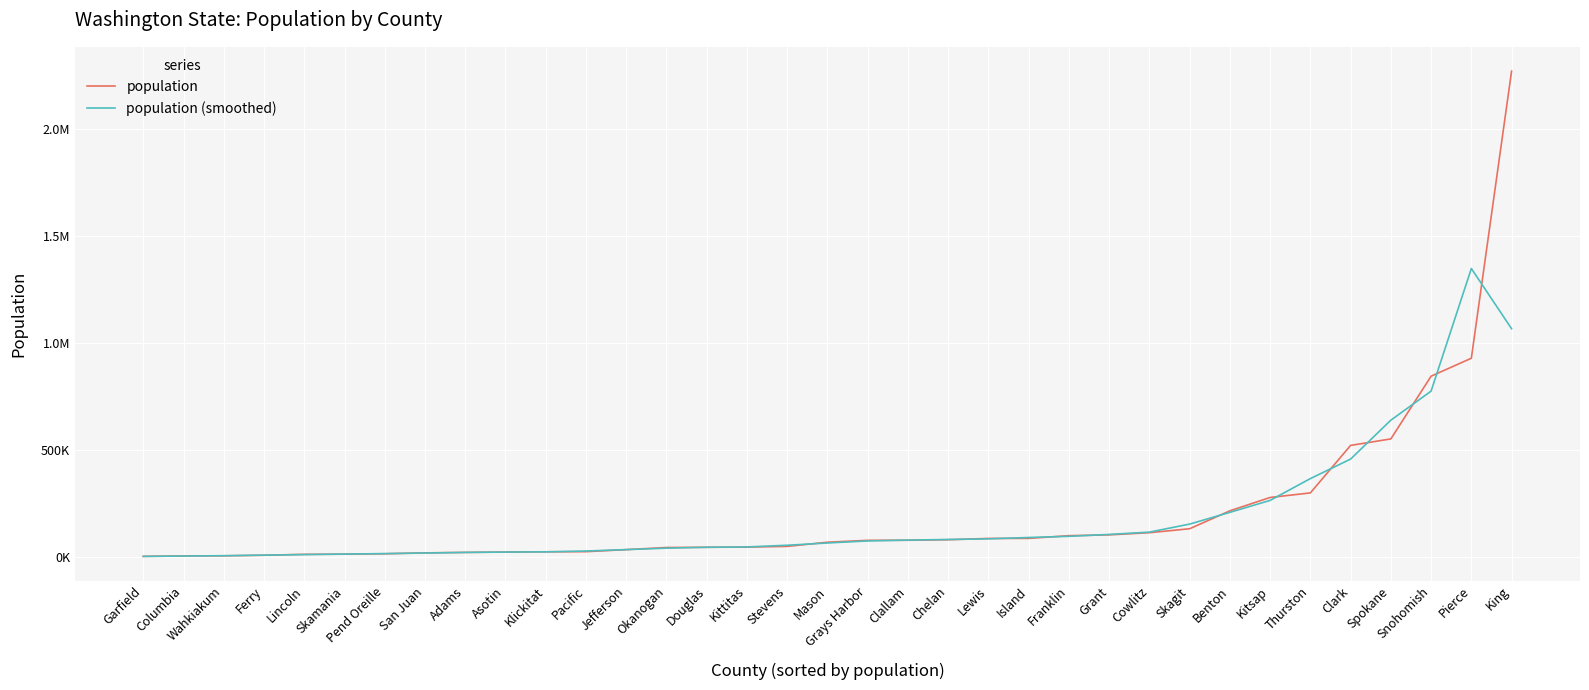

Reading left to right, transcribe all the data shown in this chart.

population: Garfield=2363.0	Columbia=4053.0	Wahkiakum=4765.0	Ferry=7497.0	Lincoln=11738.0	Skamania=12640.0	Pend Oreille=14361.0	San Juan=18566.0	Adams=20820.0	Asotin=22549.0	Klickitat=23589.0	Pacific=24200.0	Jefferson=33714.0	Okanogan=43712.0	Douglas=44798.0	Kittitas=45508.0	Stevens=48837.0	Mason=68389.0	Grays Harbor=77290.0	Clallam=77616.0	Chelan=79997.0	Lewis=86154.0	Island=86267.0	Franklin=99034.0	Grant=102678.0	Cowlitz=112864.0	Skagit=131417.0	Benton=215219.0	Kitsap=277658.0	Thurston=299003.0	Clark=521150.0	Spokane=551455.0	Snohomish=844761.0	Pierce=928696.0	King=2271380.0
population (smoothed): Garfield=2138.7	Columbia=3727.0	Wahkiakum=5438.3	Ferry=8000.0	Lincoln=10625.0	Skamania=12913.0	Pend Oreille=15189.0	San Juan=17915.7	Adams=20645.0	Asotin=22319.3	Klickitat=23446.0	Pacific=27167.7	Jefferson=33875.3	Okanogan=40741.3	Douglas=44672.7	Kittitas=46381.0	Stevens=54244.7	Mason=64838.7	Grays Harbor=74431.7	Clallam=78301.0	Chelan=81255.7	Lewis=84139.3	Island=90485.0	Franklin=95993.0	Grant=104858.7	Cowlitz=115653.0	Skagit=153166.7	Benton=208098.0	Kitsap=263960.0	Thurston=365937.0	Clark=457202.7	Spokane=639122.0	Snohomish=774970.7	Pierce=1348279.0	King=1066692.0